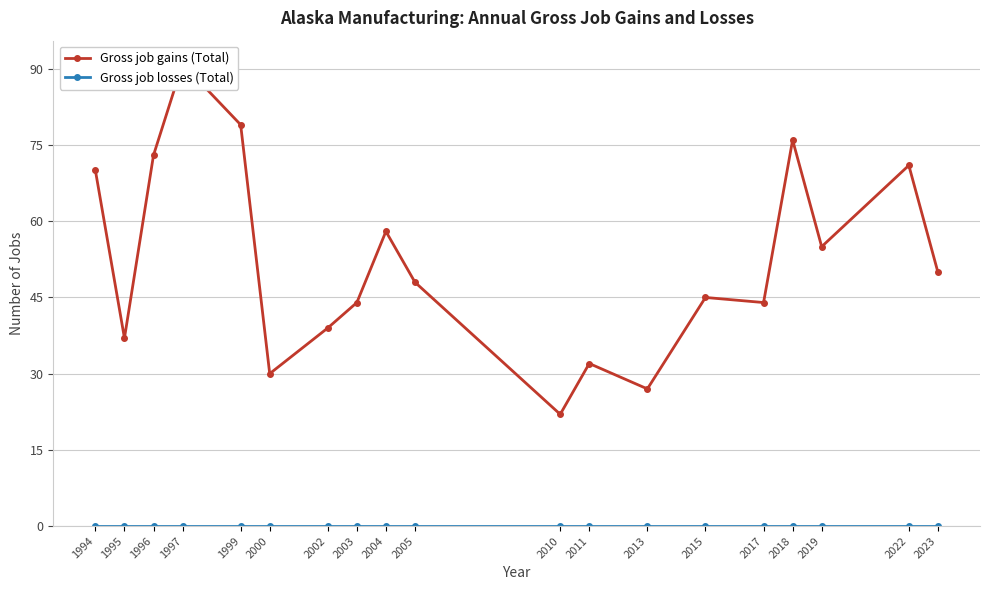

True or false: Gross job gains (Total) and Gross job losses (Total) intersect in this chart.

False